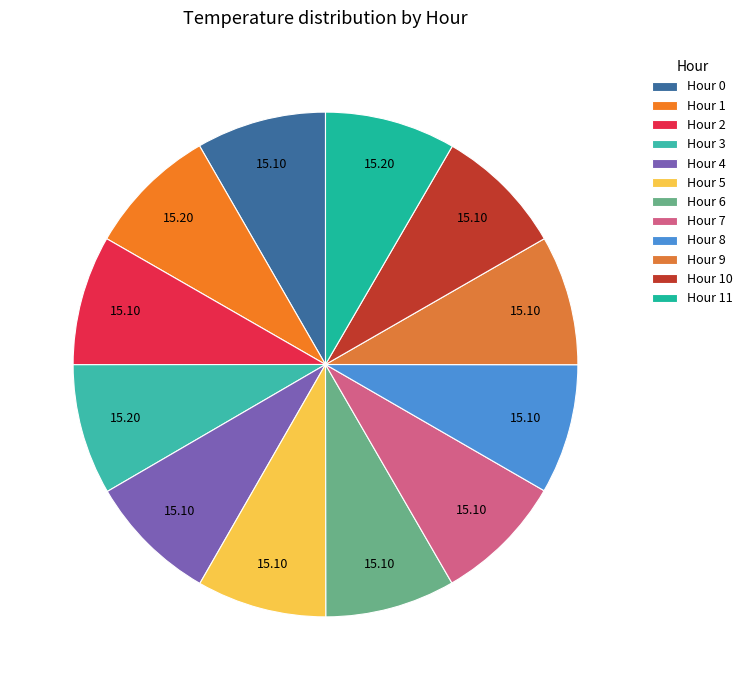

Is Hour 2 the majority of the pie?

No